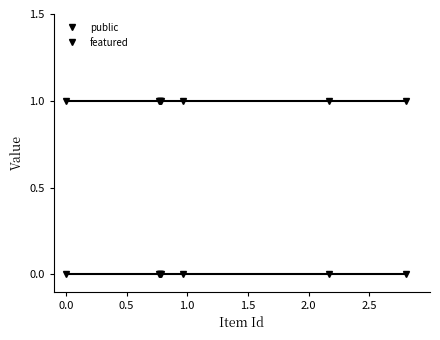

True or false: public and featured cross at least once.

False